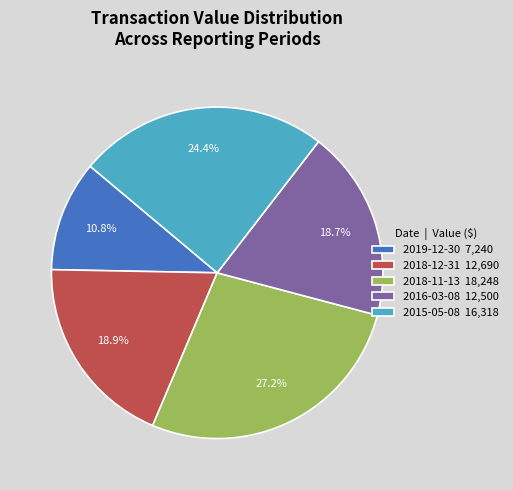

What portion of the pie excludes 2015-05-08 16,318?

75.6%